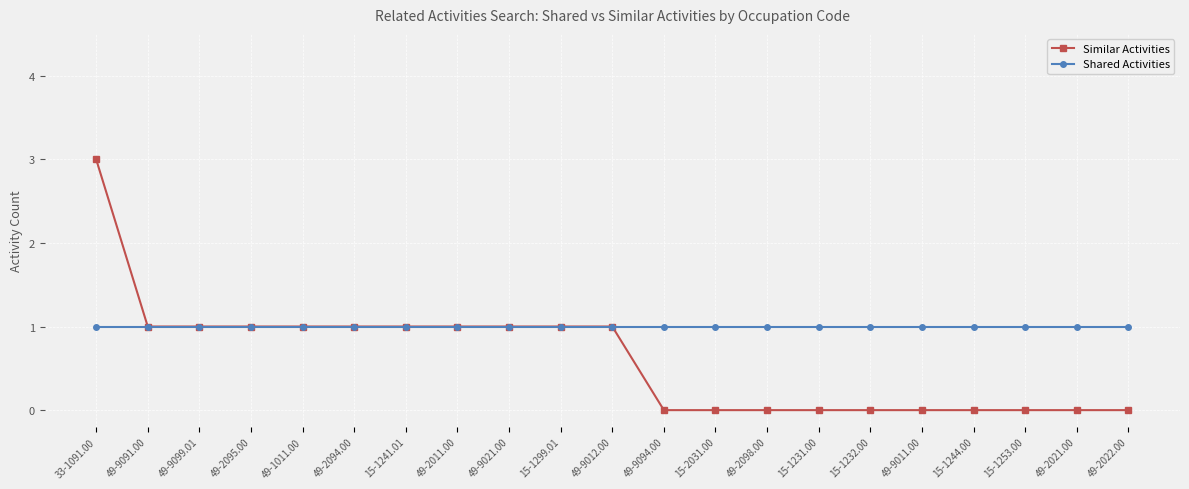

What is the difference between the second highest and second lowest values in the Similar Activities series?

1